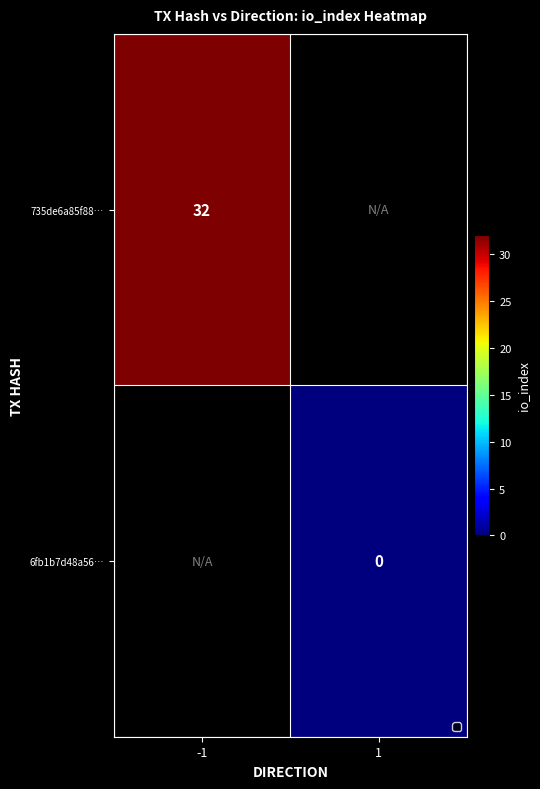

True or false: 735de6a85f88… has a value of 15 at -1.

False